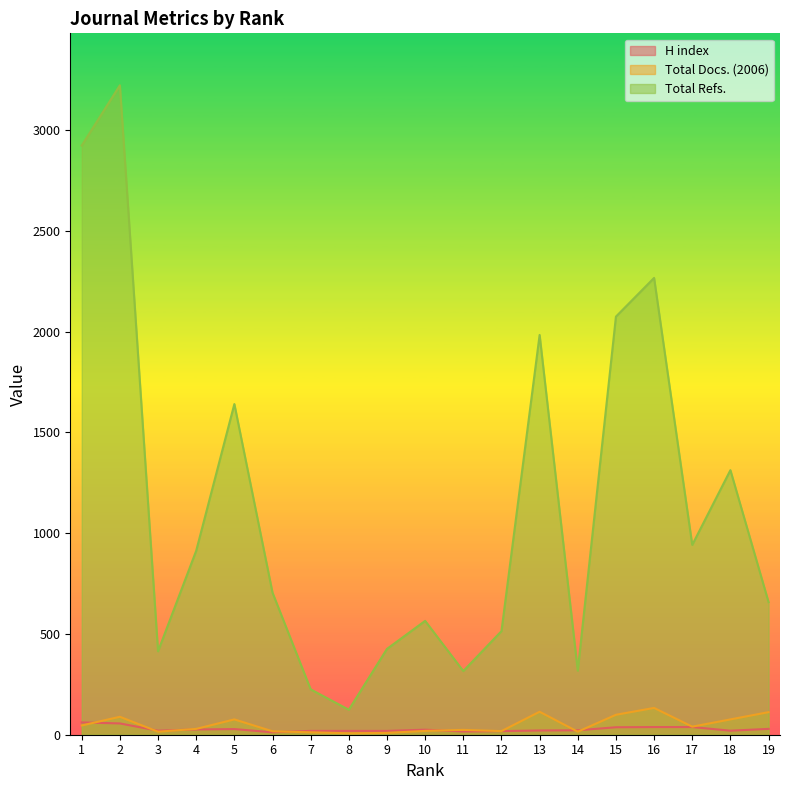

Which has a higher value, 12 or 6?

12